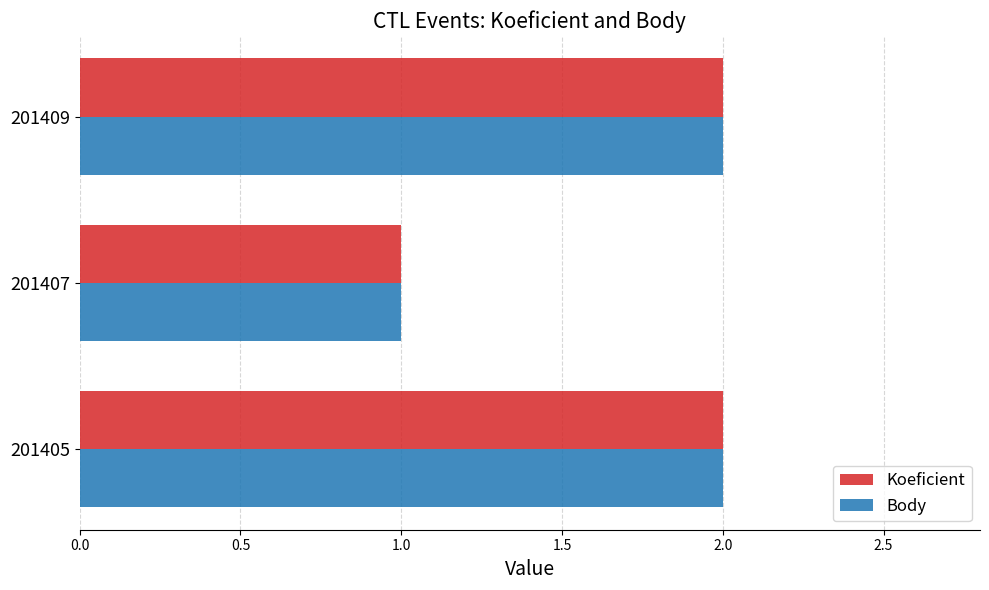

Is the value of Koeficient at 201407 greater than the value of Body at 201409?

No